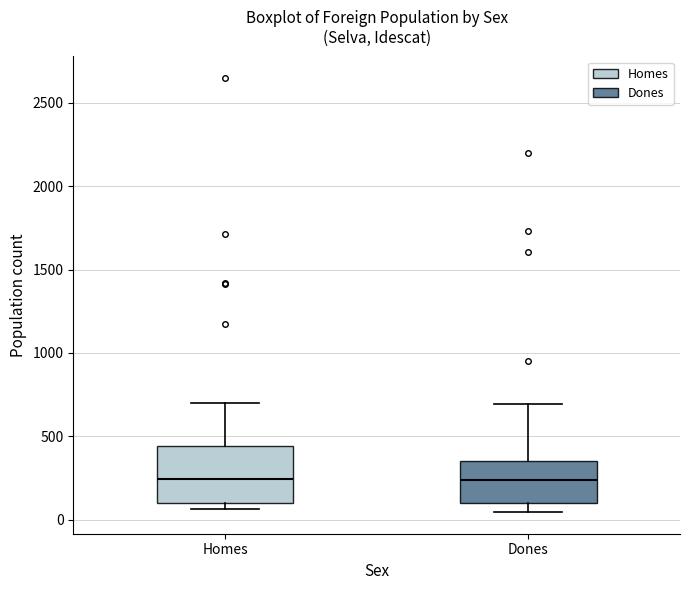

Reading left to right, transcribe this box plot: for each box, give where its median line is, the range the box spans, and where its two whiskers end, as read against the y-axis. The values are not printed on the chart, so give them approximately, as read against the axis.

Homes: median 250, box 100 to 450, whiskers 50 to 700
Dones: median 250, box 100 to 350, whiskers 50 to 700